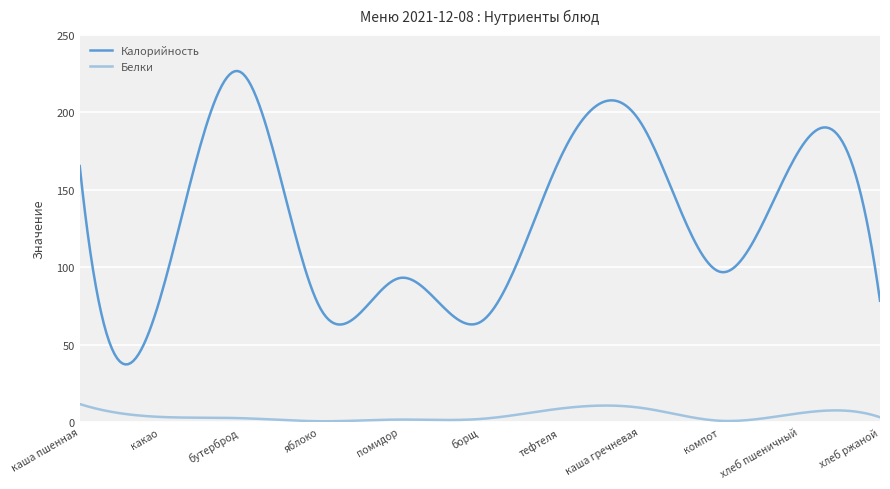

How many series are shown in this chart?

2